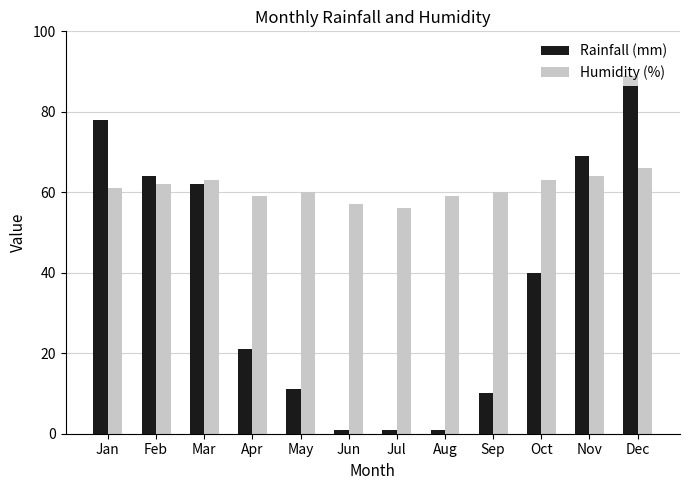

Which series has the widest spread of values?

Rainfall (mm)